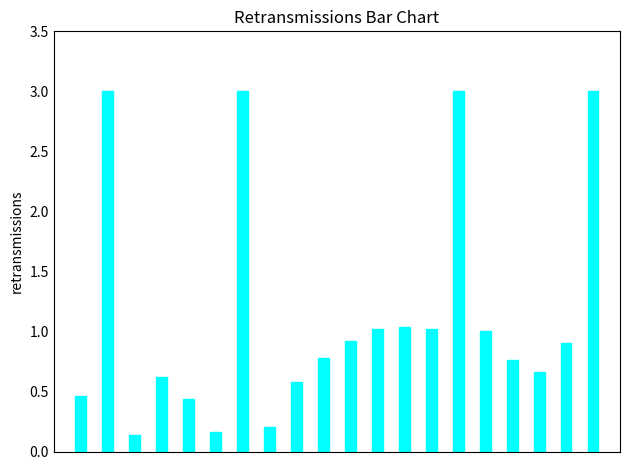

Are the bars grouped side by side (vs. stacked)?

No